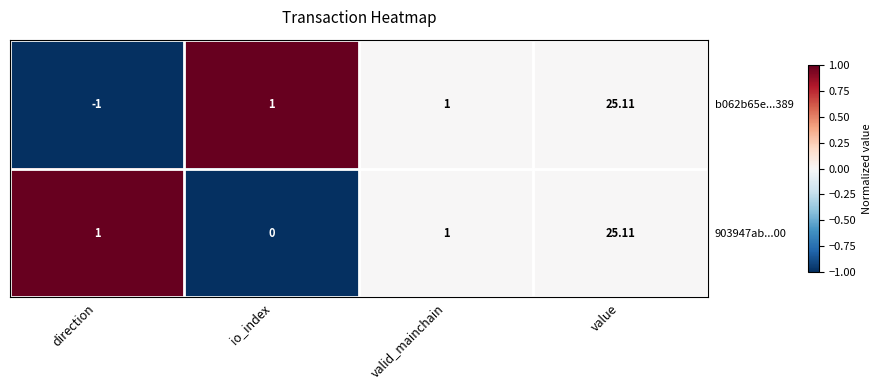

At which label does 903947ab...00 reach its minimum?

io_index